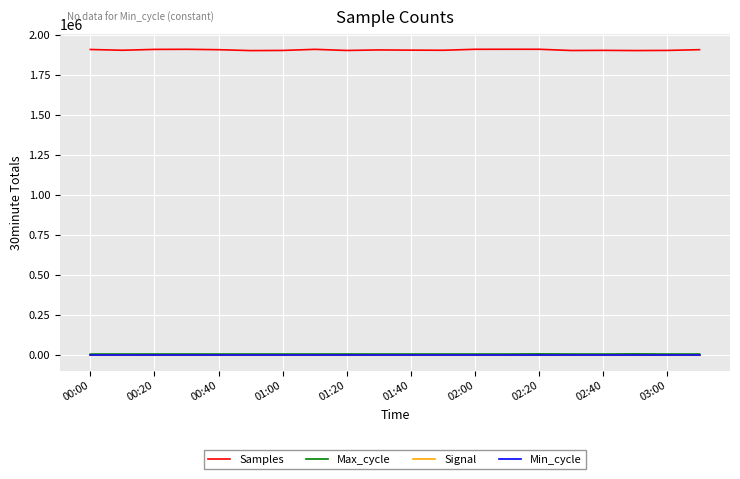

True or false: Max_cycle and Samples cross at least once.

False